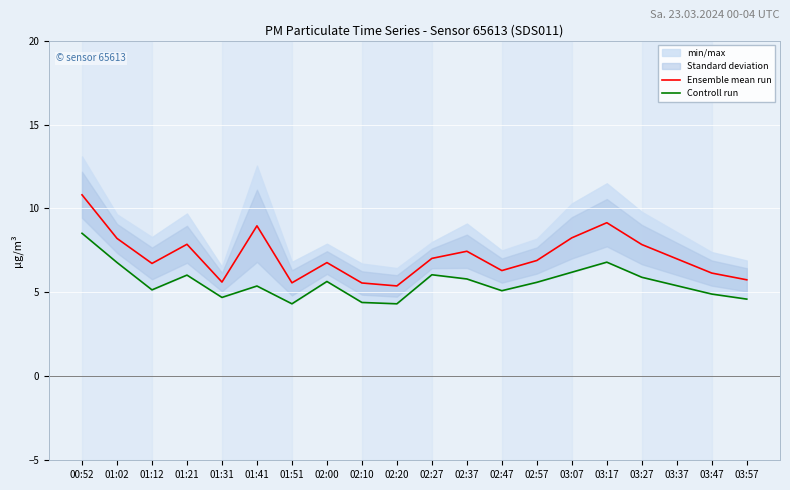

Rank the series by their average value, from lowest to highest.

Controll run, Ensemble mean run